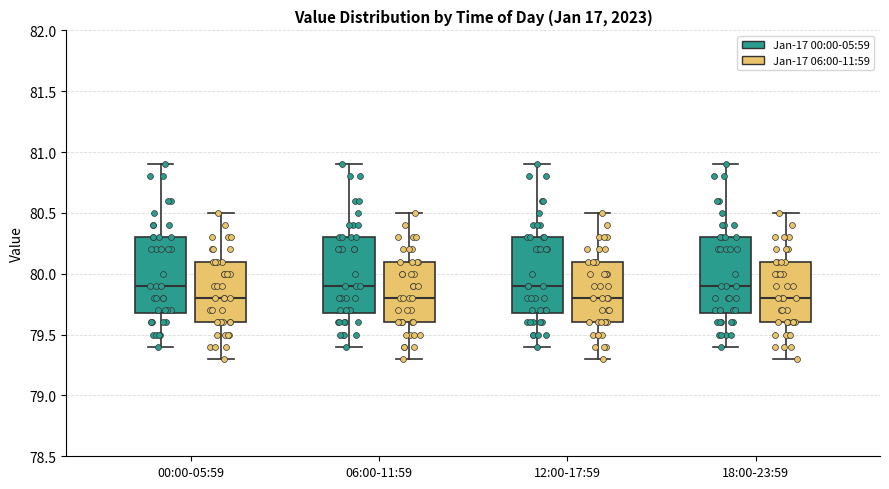

Where does the lower whisker of the box for 06:00-11:59 (Jan-17 06:00-11:59) end on the y-axis? The values are not printed on the chart, so give them approximately, as read against the axis.

79.3